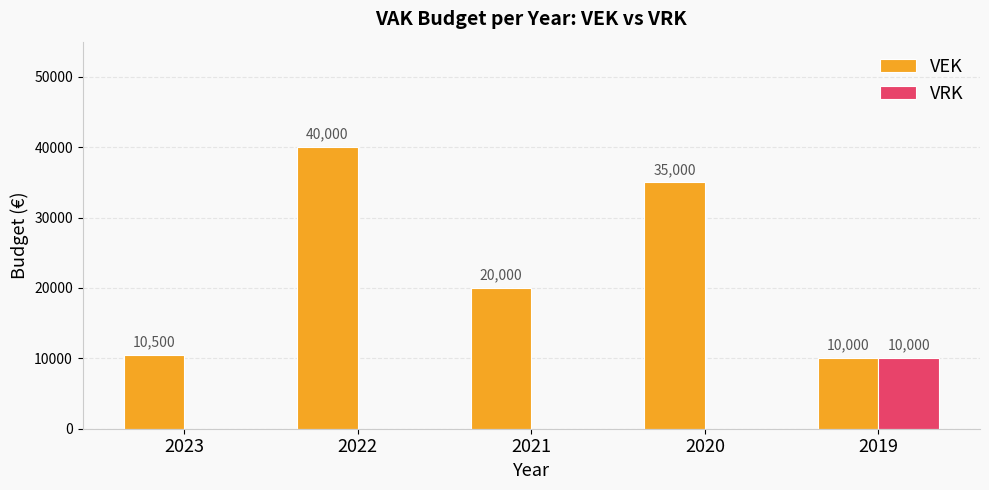

Read the VEK value at 2019, to the nearest 50.

10000